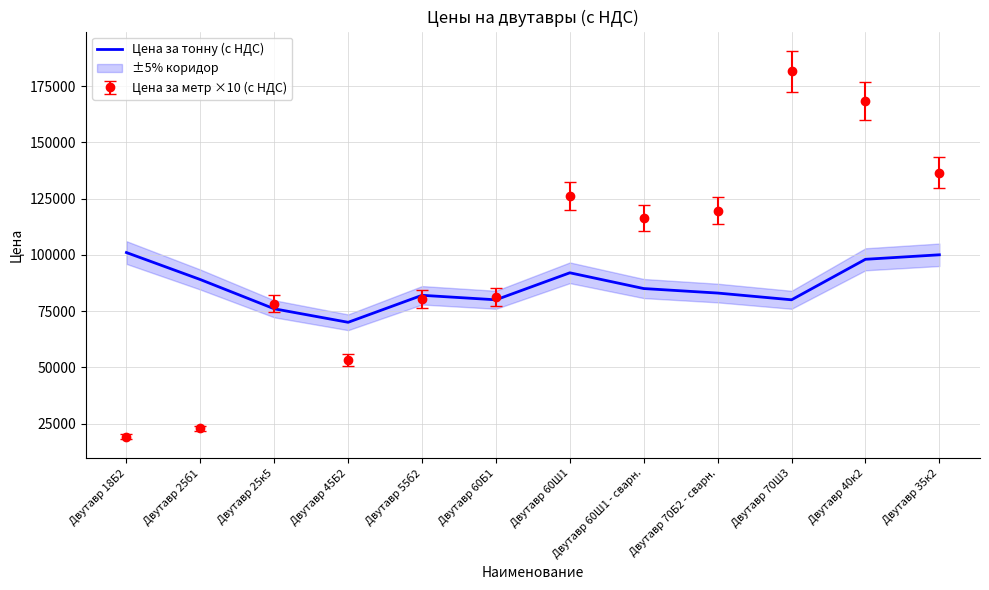

What is the smallest value displayed?

70000